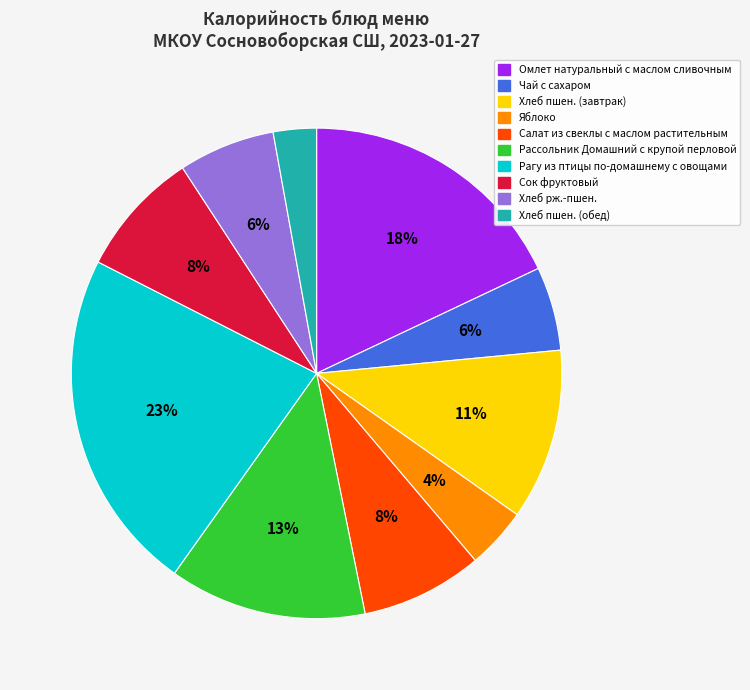

Which category has the biggest portion of the pie?

Рагу из птицы по-домашнему с овощами